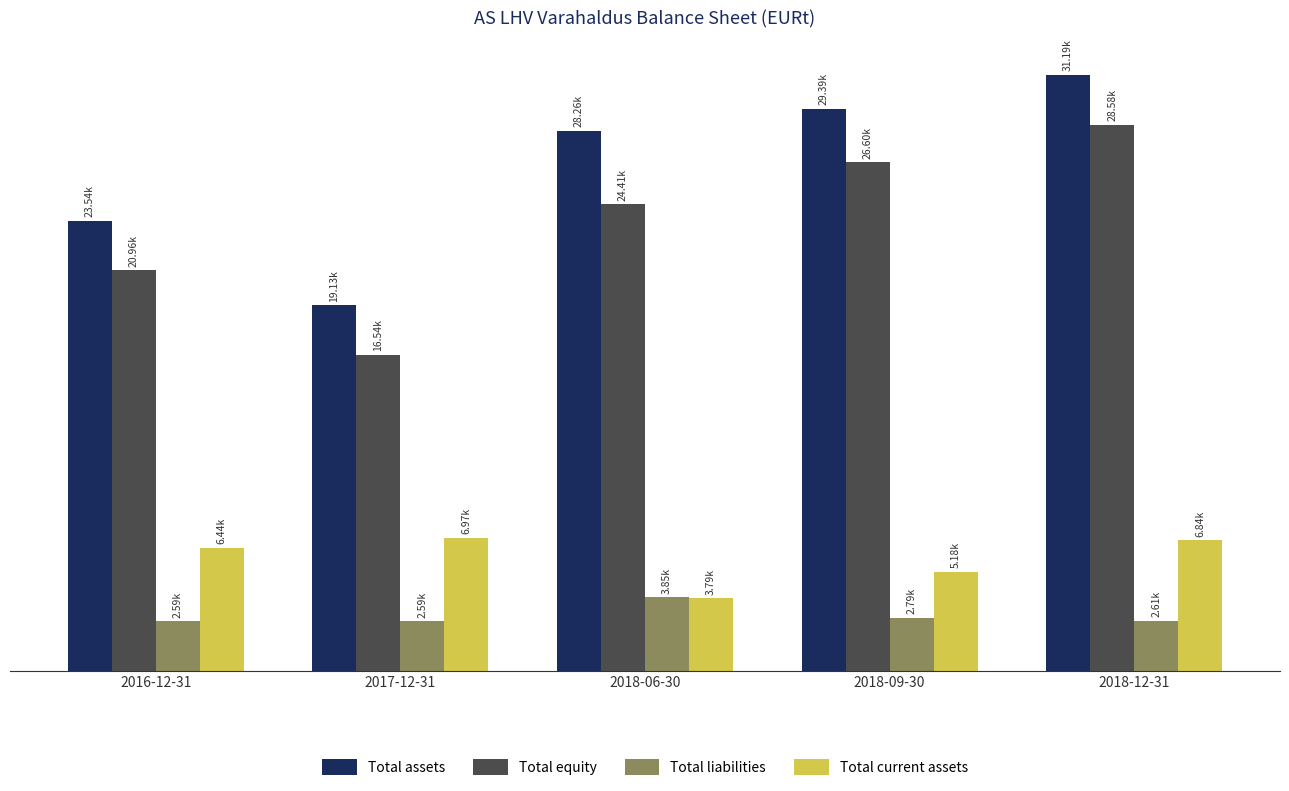

Are the bars grouped side by side (vs. stacked)?

Yes